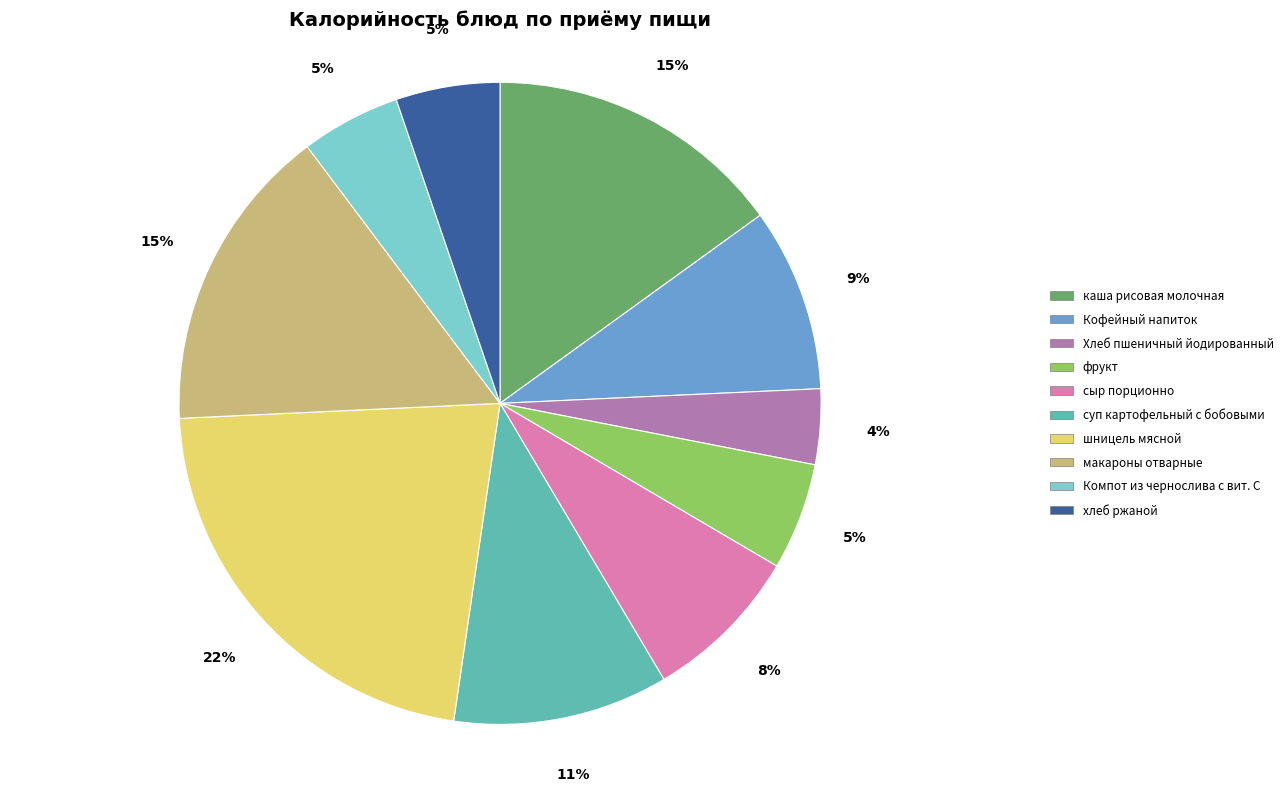

Between сыр порционно and макароны отварные, which is larger?

макароны отварные